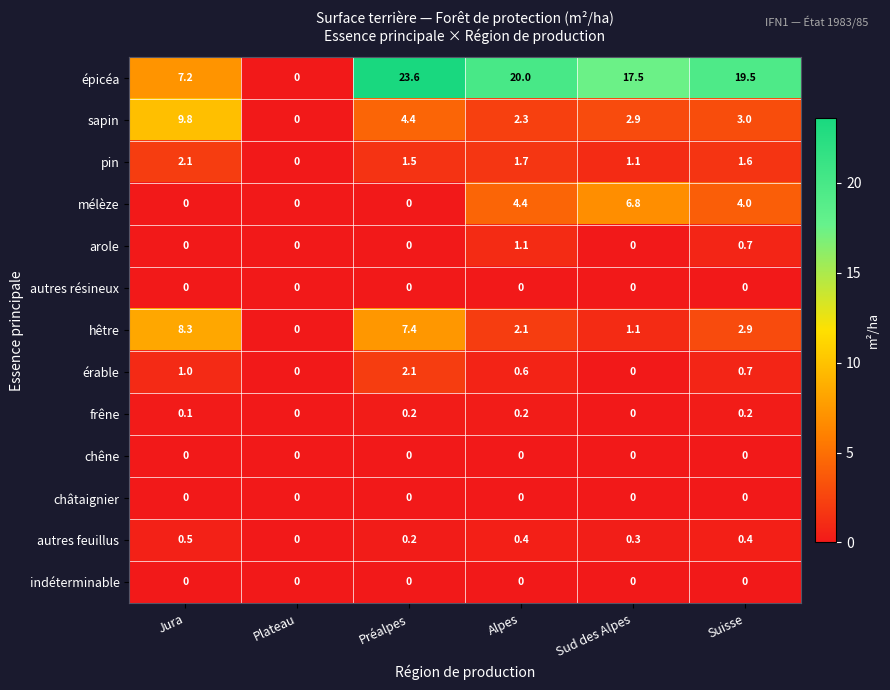

Count the number of categories in the chart.

6